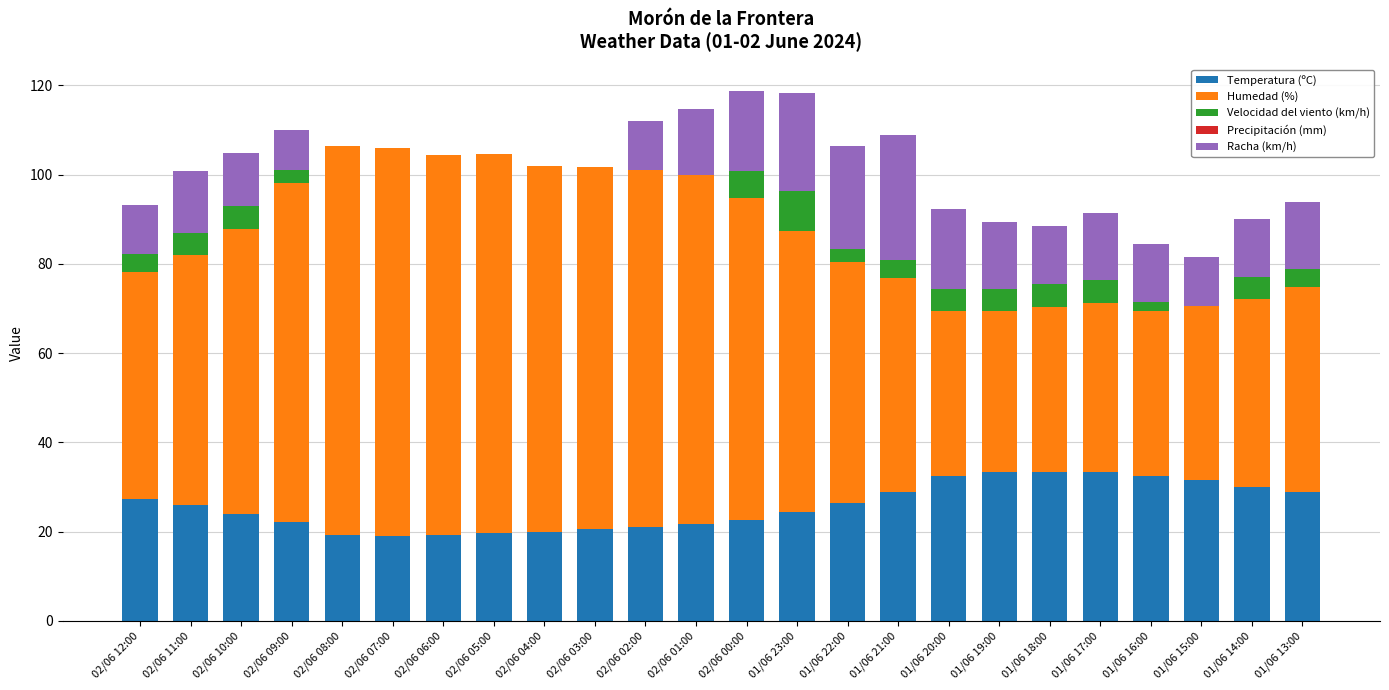

Is it true that Temperatura (ºC) equals 19.3 at 02/06 06:00?

True